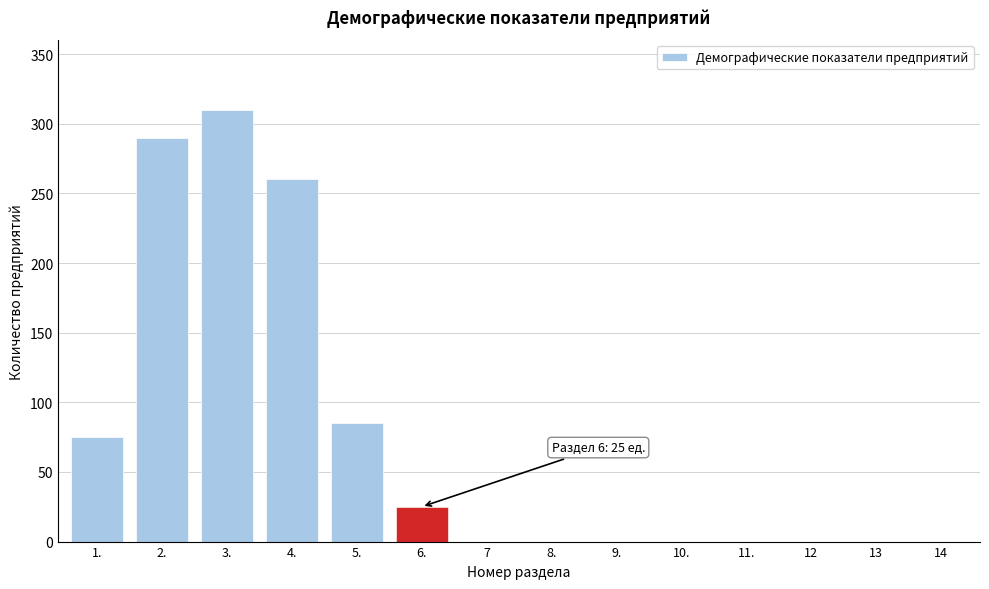

Reading left to right, extract all data points from this chart.

1.=75	2.=290	3.=310	4.=260	5.=85	6.=25	7=0	8.=0	9.=0	10.=0	11.=0	12=0	13=0	14=0